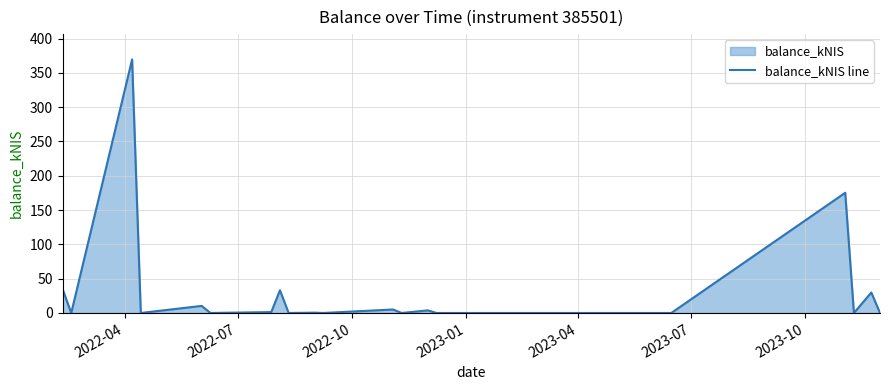

What is the difference between the maximum and minimum values?

369.5